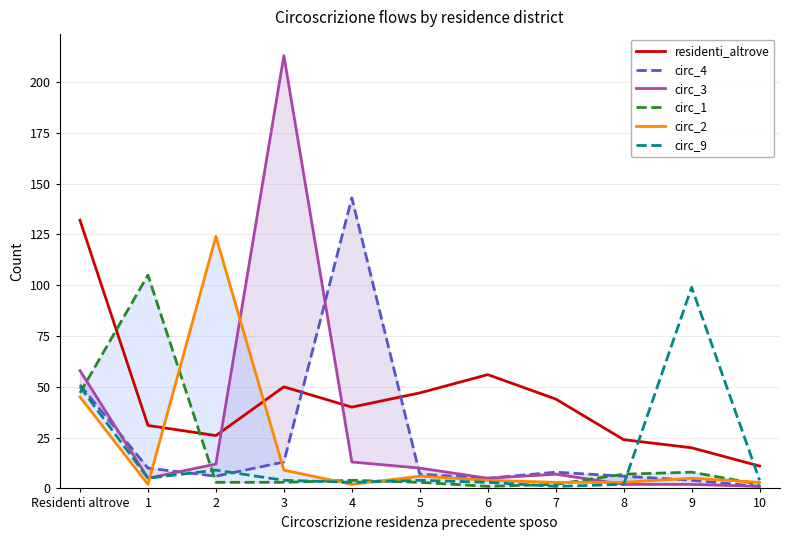

What is the difference between the maximum and minimum values in the circ_9 series?

98